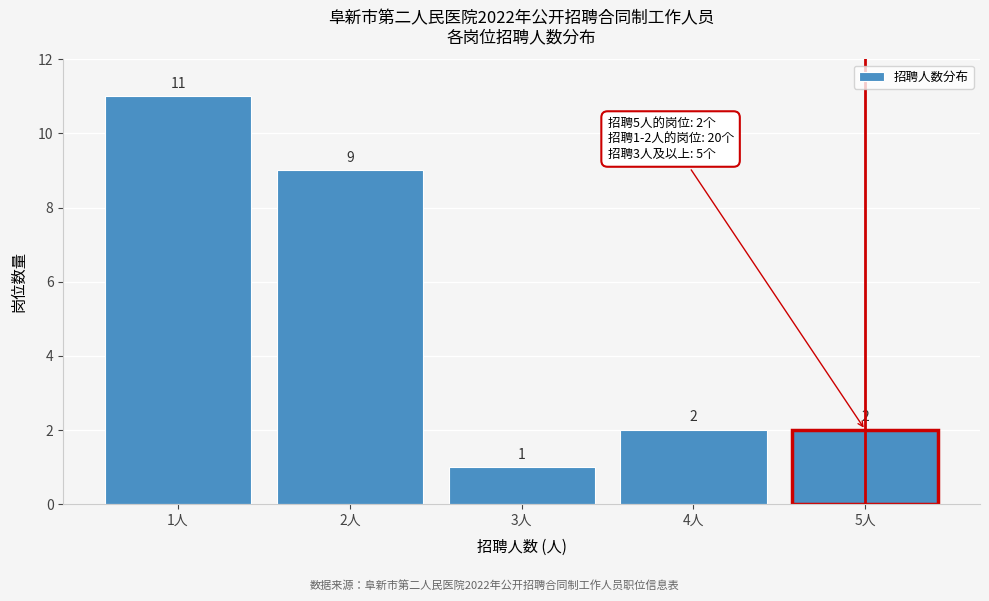

Reading left to right, transcribe all the data shown in this chart.

1人=11	2人=9	3人=1	4人=2	5人=2